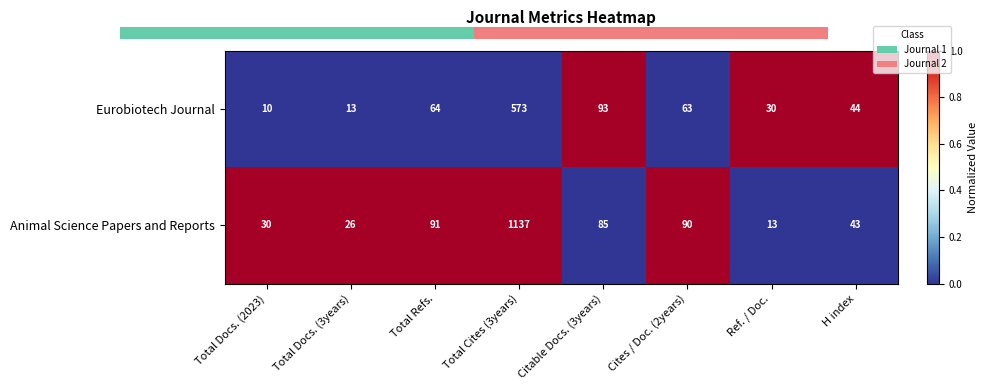

What is the approximate value of Animal Science Papers and Reports at Total Refs.?

1